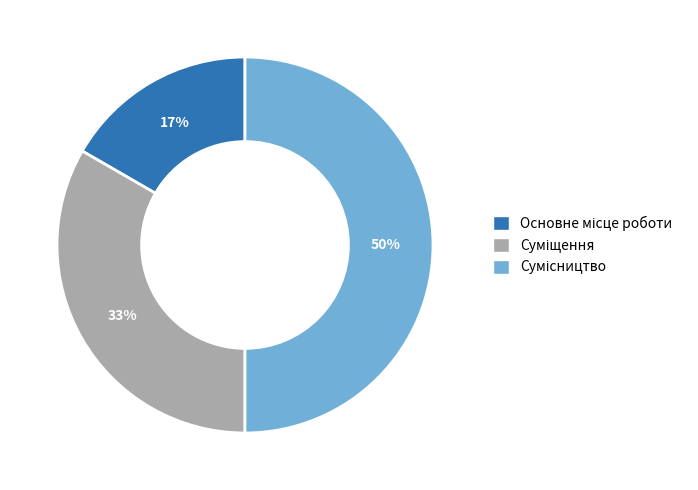

To the nearest percent, what is the average slice percentage?

33%